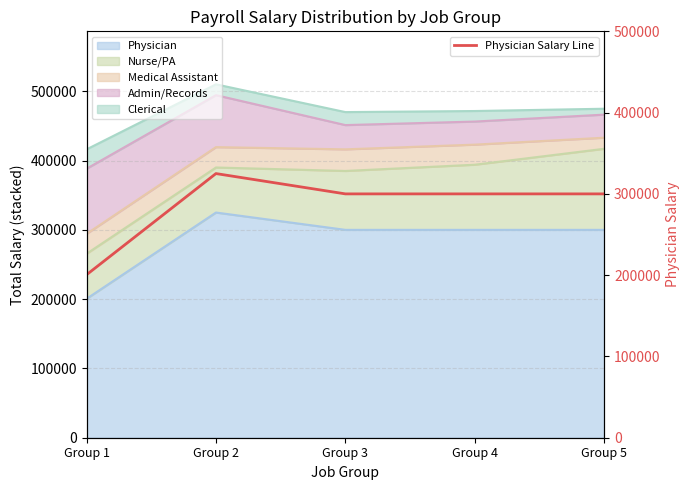

The value at Group 4 is 300000. True or false?

True